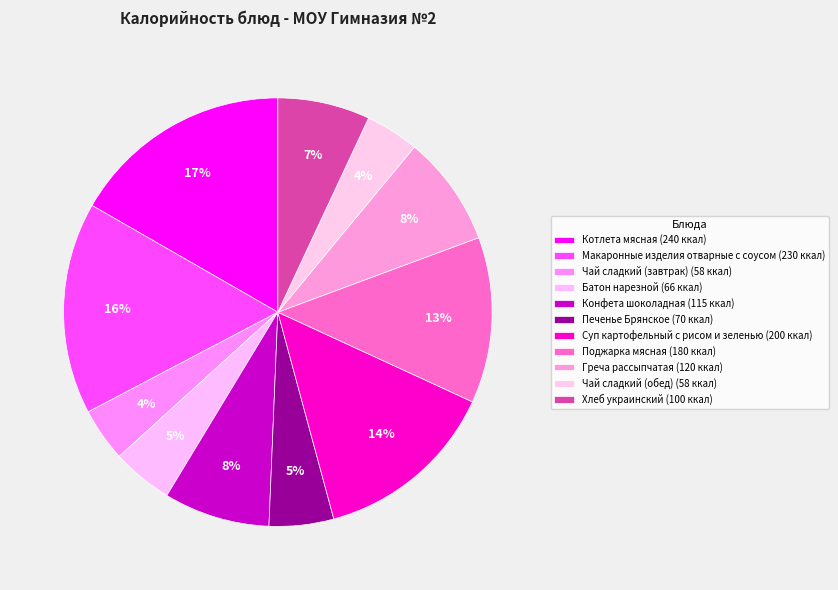

What is the largest slice in the pie chart?

Котлета мясная